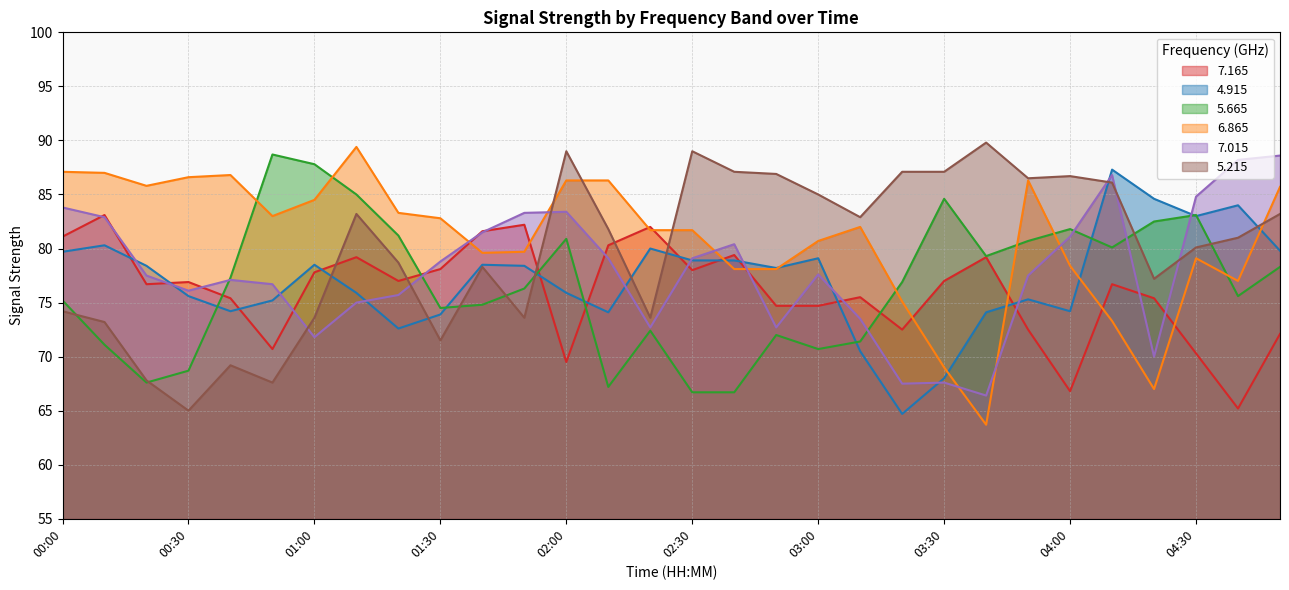

At which label does   7.165 first exceed 76?

00:00